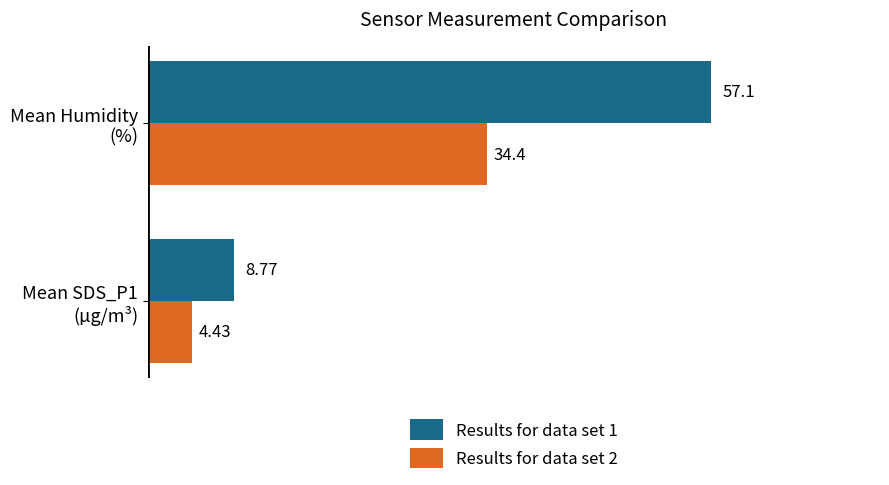

Which series has the largest total across all categories?

Results for data set 1